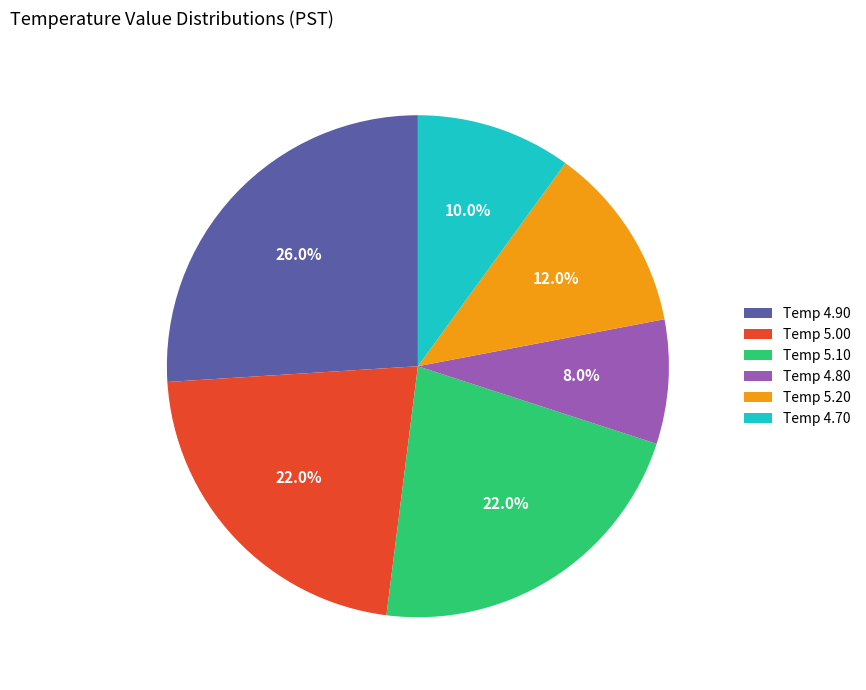

Is there a majority slice in this chart?

No